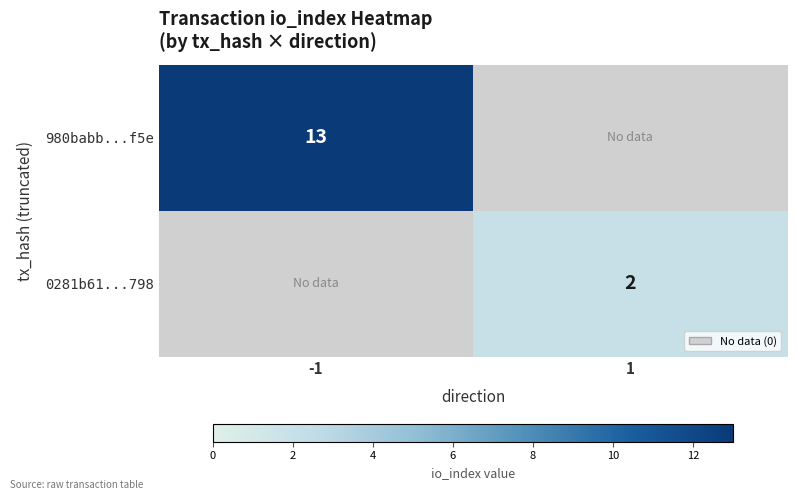

Is the value of 0281b61...798 at 1 greater than the value of 980babb...f5e at -1?

No